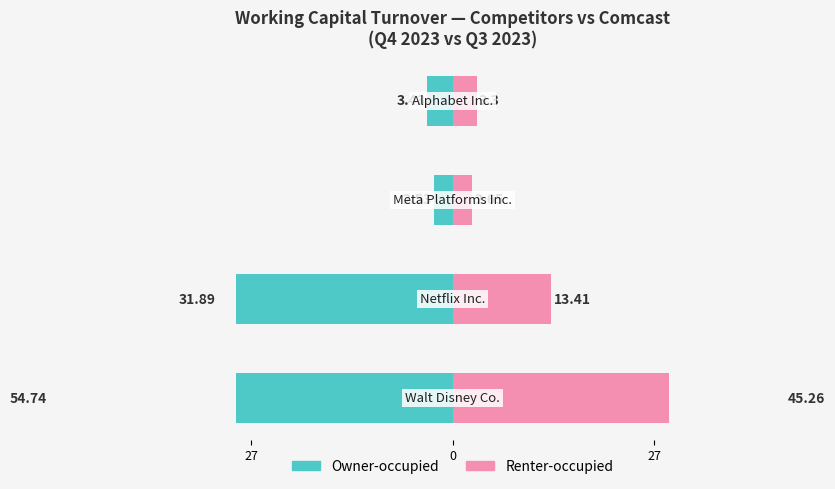

What is the label of the 1st bar from the right?

Walt Disney Co.